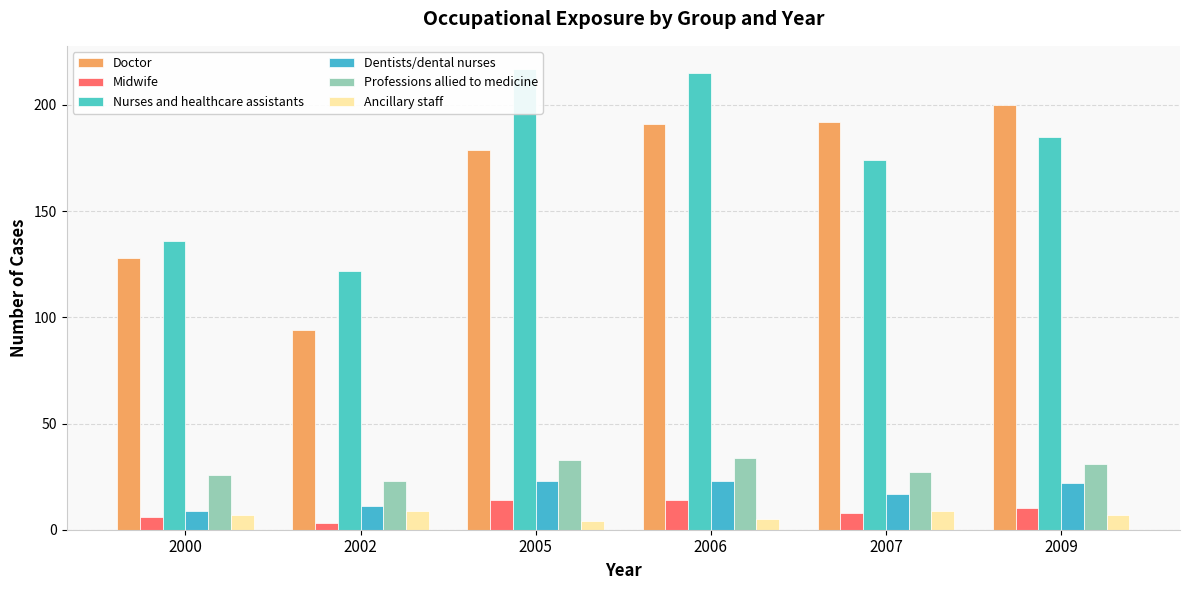

At 2007, list the series in order from smallest to largest.

Midwife, Ancillary staff, Dentists/dental nurses, Professions allied to medicine, Nurses and healthcare assistants, Doctor